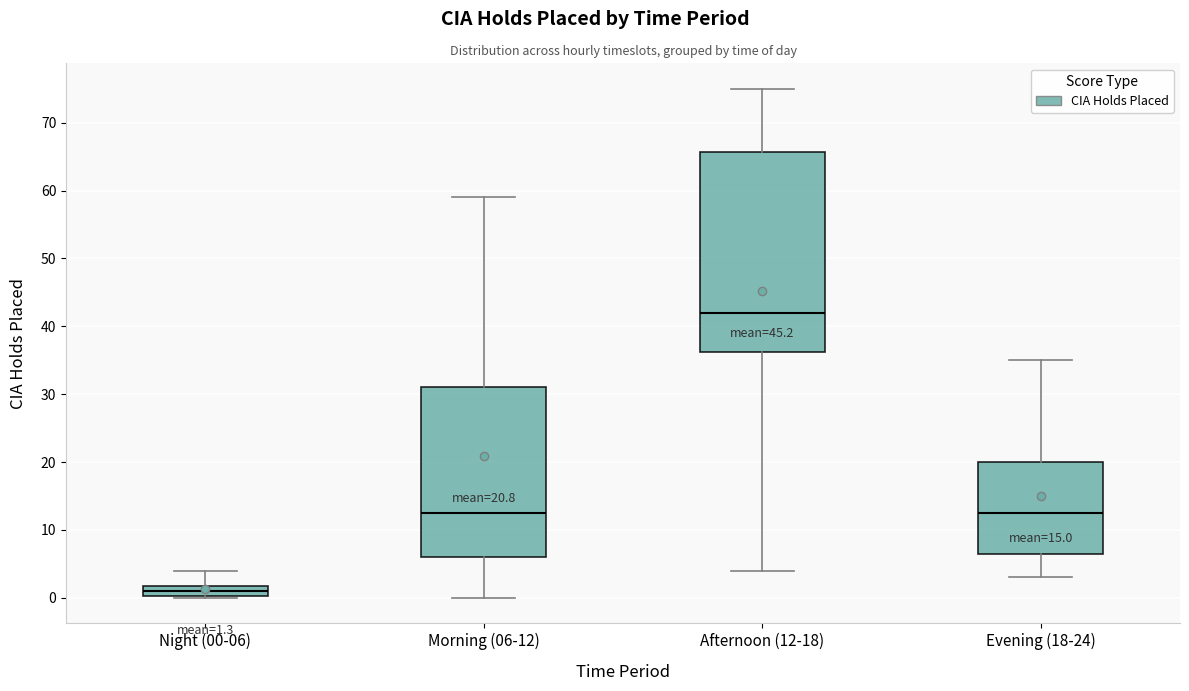

Which box is the tallest, from its lower edge to its upper edge?

Afternoon (12-18)